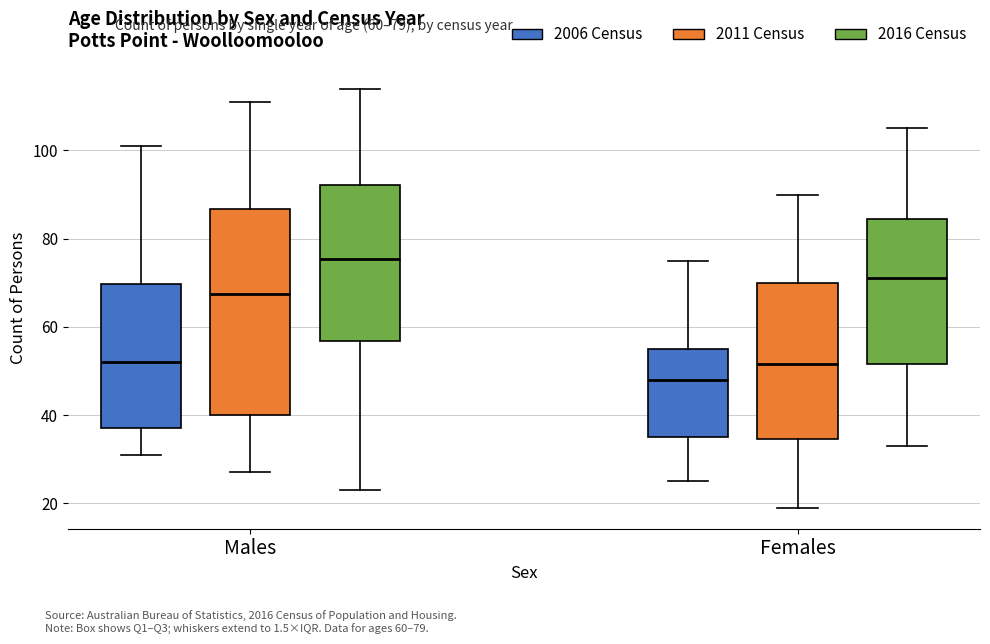

Reading left to right, read every box against the y-axis: the position of its median line, the range the box covers, and the ends of its whiskers. The values are not printed on the chart, so give them approximately, as read against the axis.

Males (2006 Census): median 52, box 38 to 70, whiskers 32 to 102
Males (2011 Census): median 68, box 40 to 86, whiskers 28 to 112
Males (2016 Census): median 76, box 56 to 92, whiskers 24 to 114
Females (2006 Census): median 48, box 36 to 56, whiskers 26 to 76
Females (2011 Census): median 52, box 34 to 70, whiskers 20 to 90
Females (2016 Census): median 72, box 52 to 84, whiskers 34 to 106